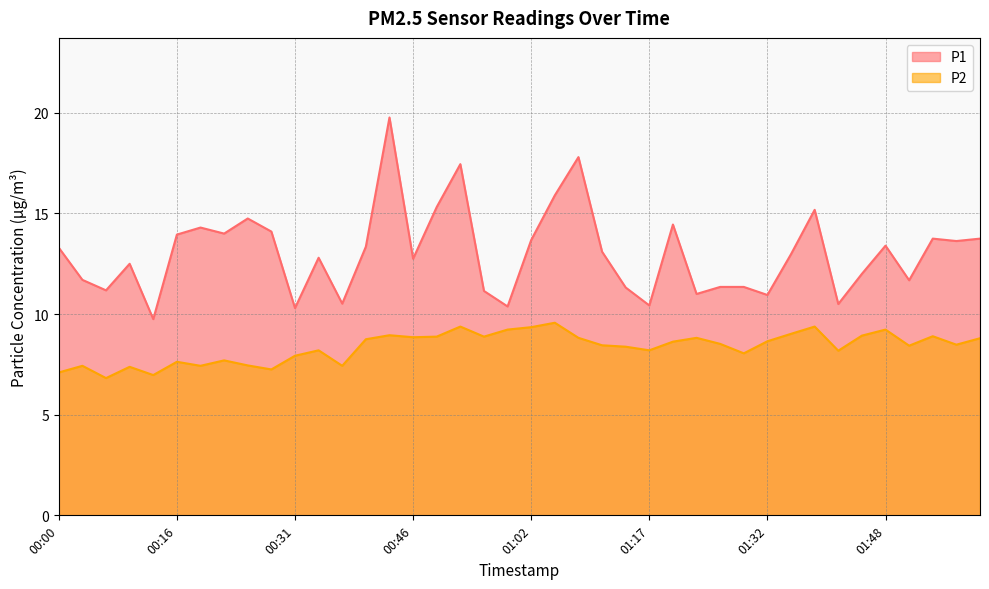

At which category does P1 reach its first local valley?

00:06